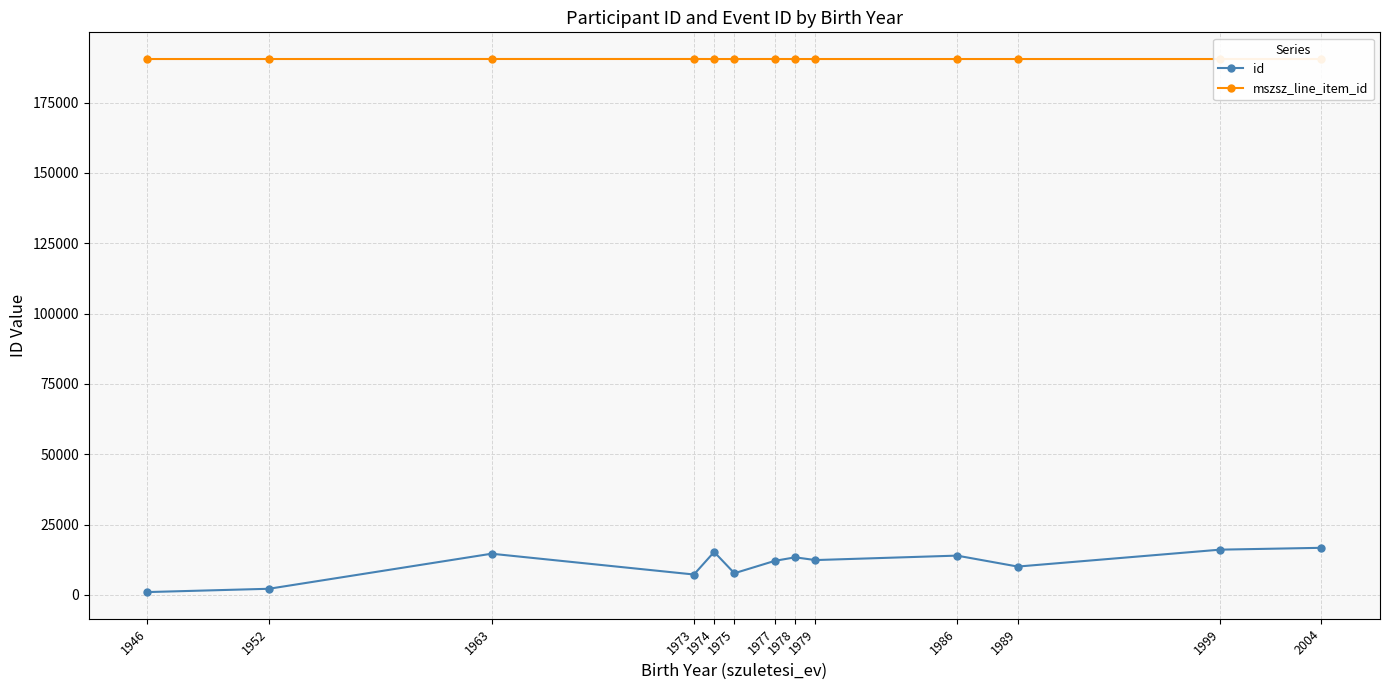

What is the value of the id point at the 5th from the left?

15280